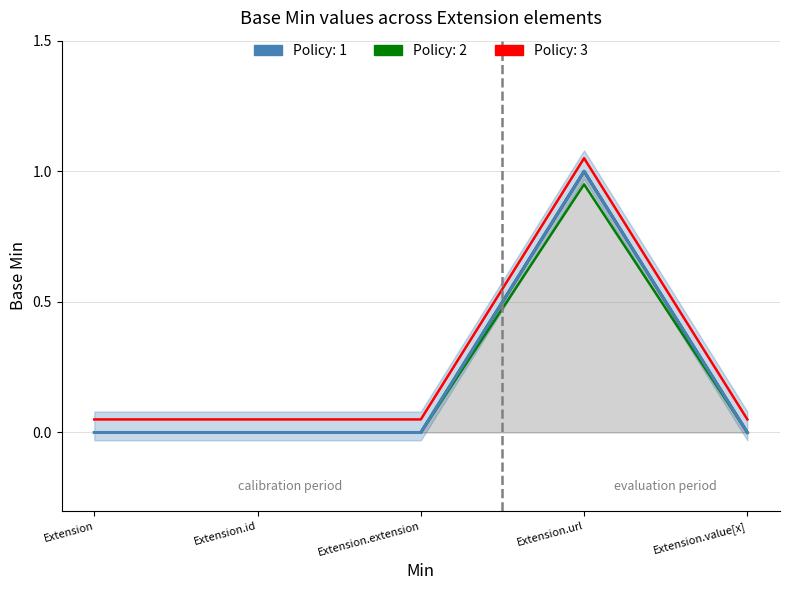

The value at Extension.extension is 0. True or false?

True